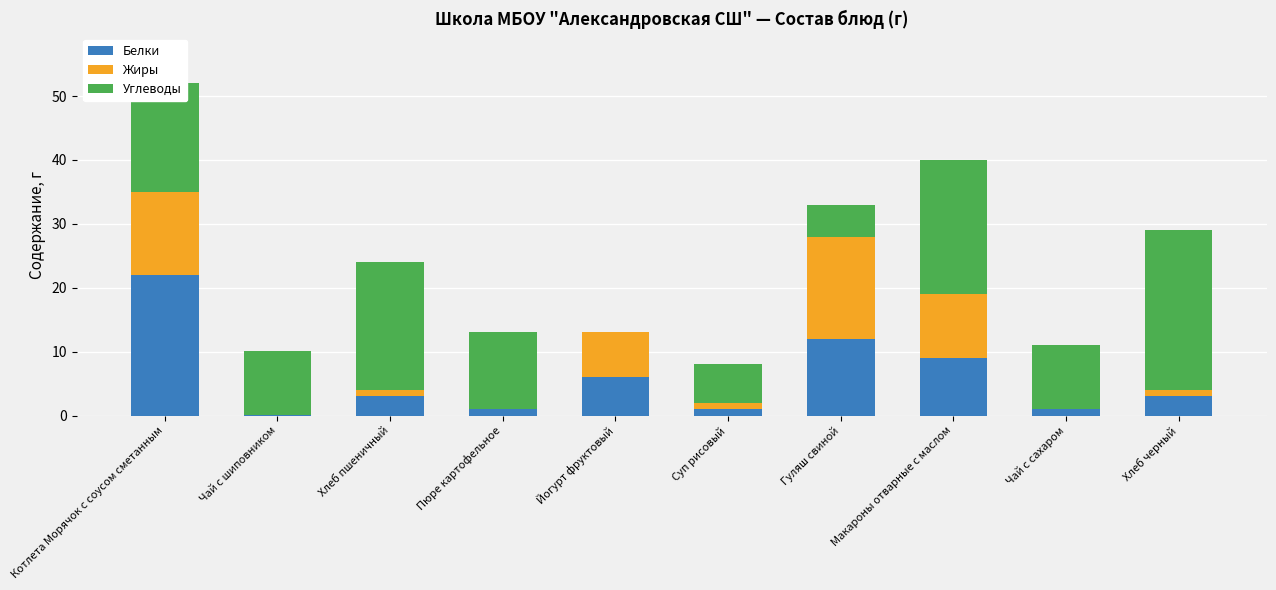

At which category is the sum across all series the highest?

Котлета Морячок с соусом сметанным